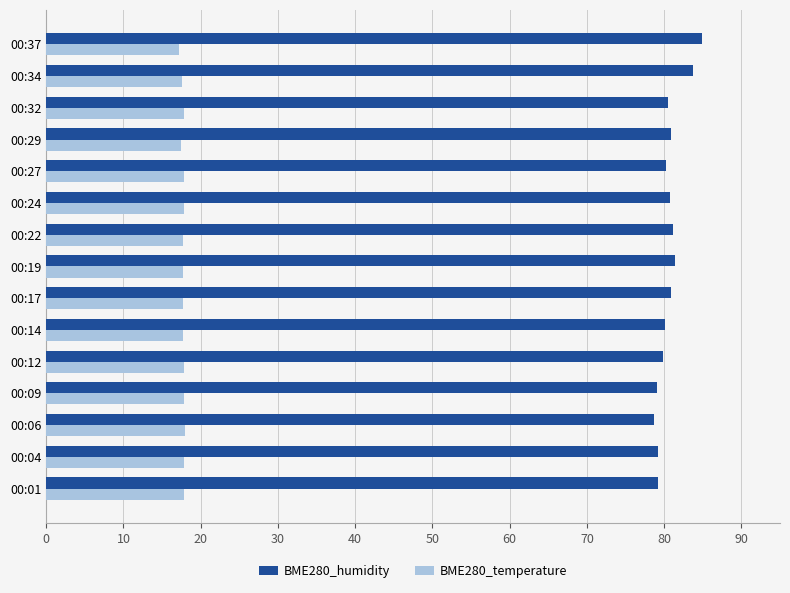

Rank the series by their maximum value, from lowest to highest.

BME280_temperature, BME280_humidity